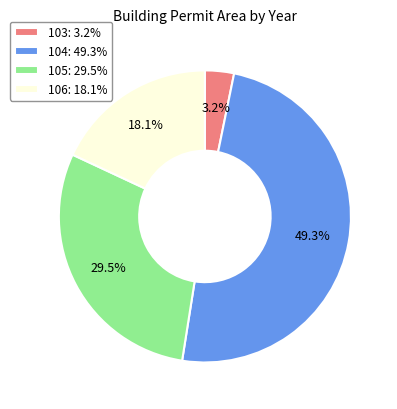

Between 105: 29.5% and 106: 18.1%, which is larger?

105: 29.5%